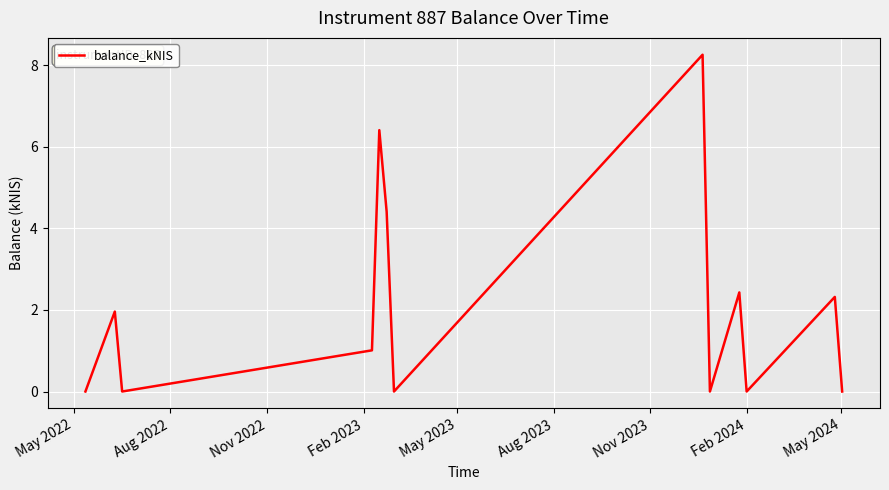

Reading left to right, what are all the values shown in this chart?

0.0	2.0	0.0	1.0	6.4	4.4	0.0	8.3	0.0	2.4	0.0	2.3	0.0